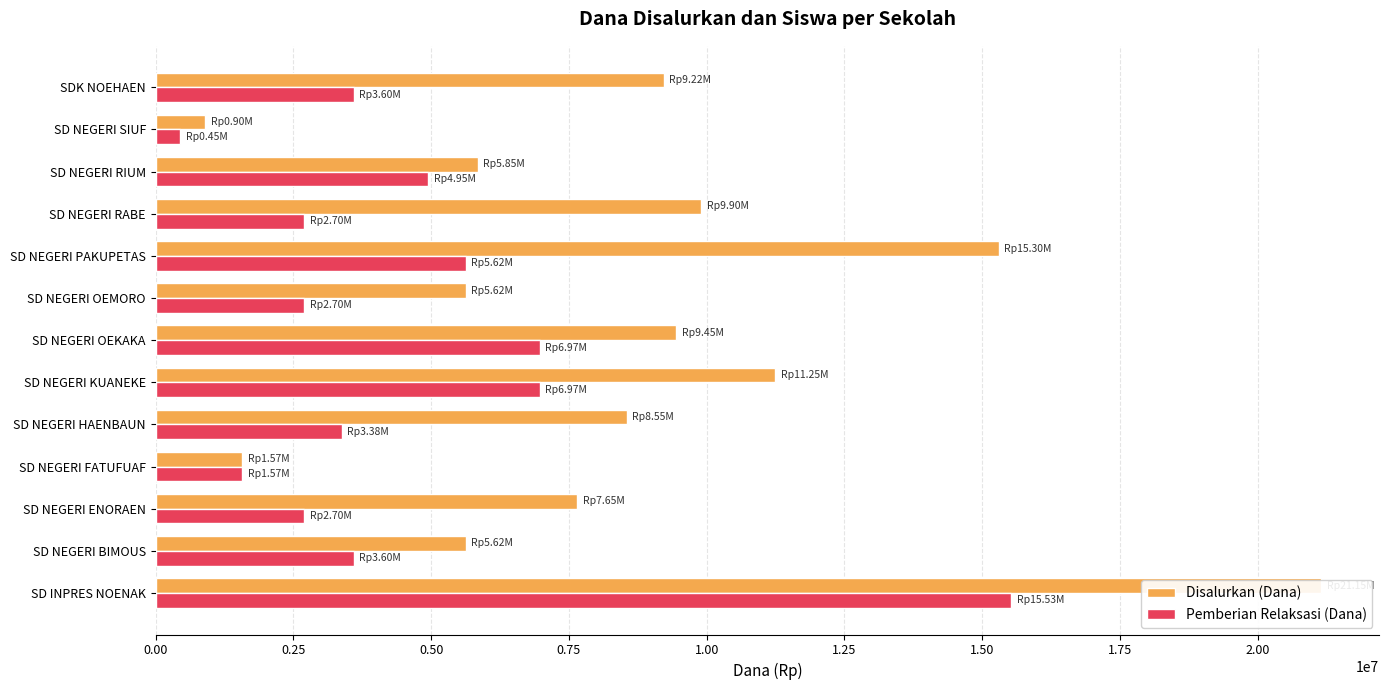

What is the difference between the maximum and second lowest values in the Pemberian Relaksasi (Dana) series?

13950000